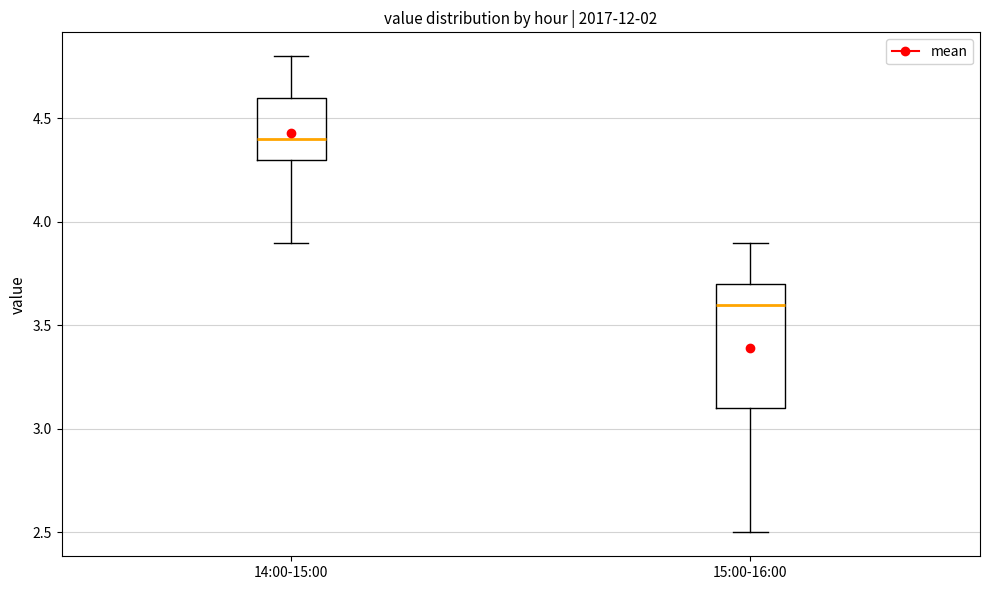

Comparing the boxes themselves (not the whiskers), which one is the tallest?

15:00-16:00